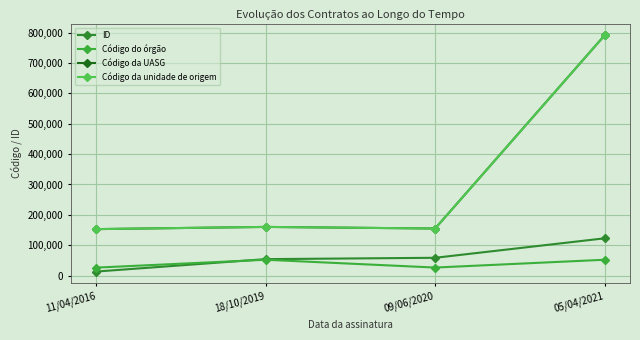

Does the chart have visible grid lines?

Yes